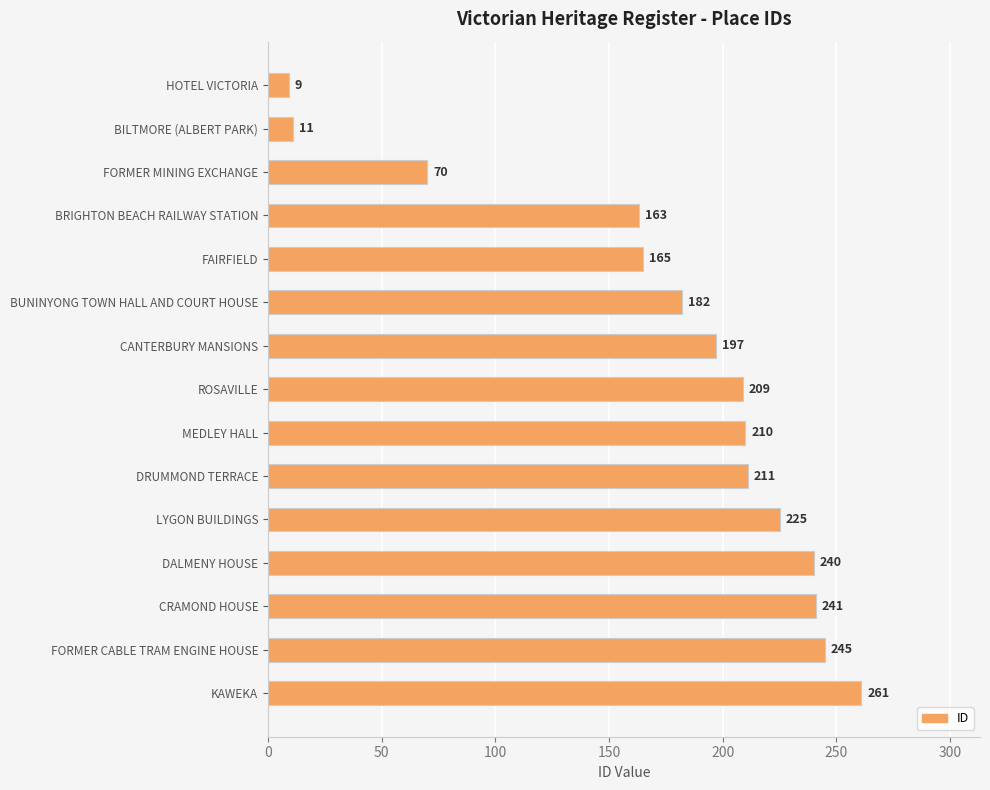

Count the number of categories in the chart.

15